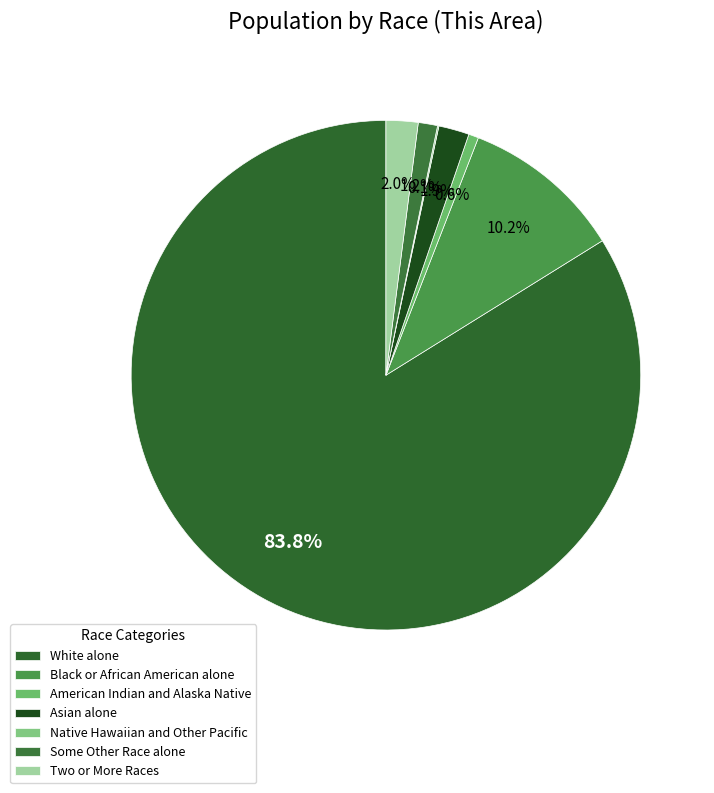

To the nearest percent, what is the combined percentage of Two or More Races and Asian alone?

4%